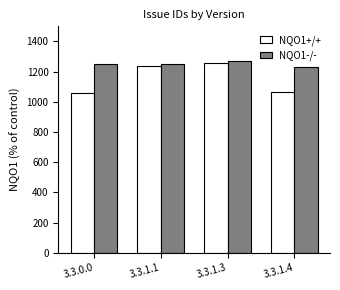

At 3.3.1.1, list the series in order from largest to smallest.

NQO1-/-, NQO1+/+